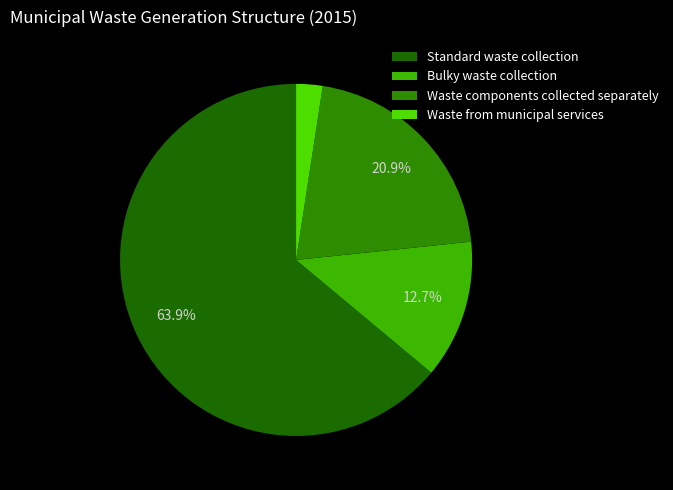

What is the ratio of the value at Bulky waste collection to the value at Waste components collected separately?

0.6